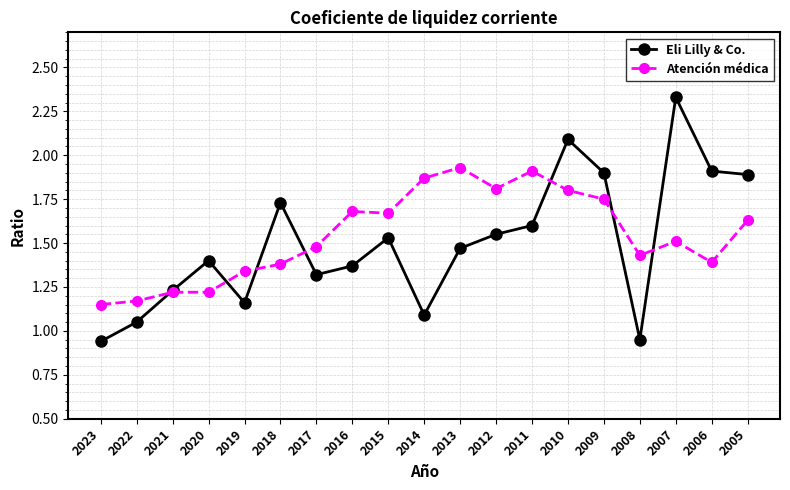

How many data points does each series have?

19